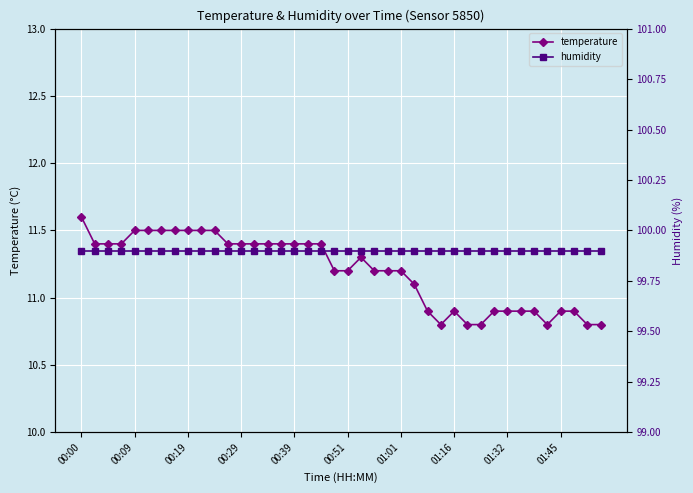

What is the lowest value of the humidity series?

99.9